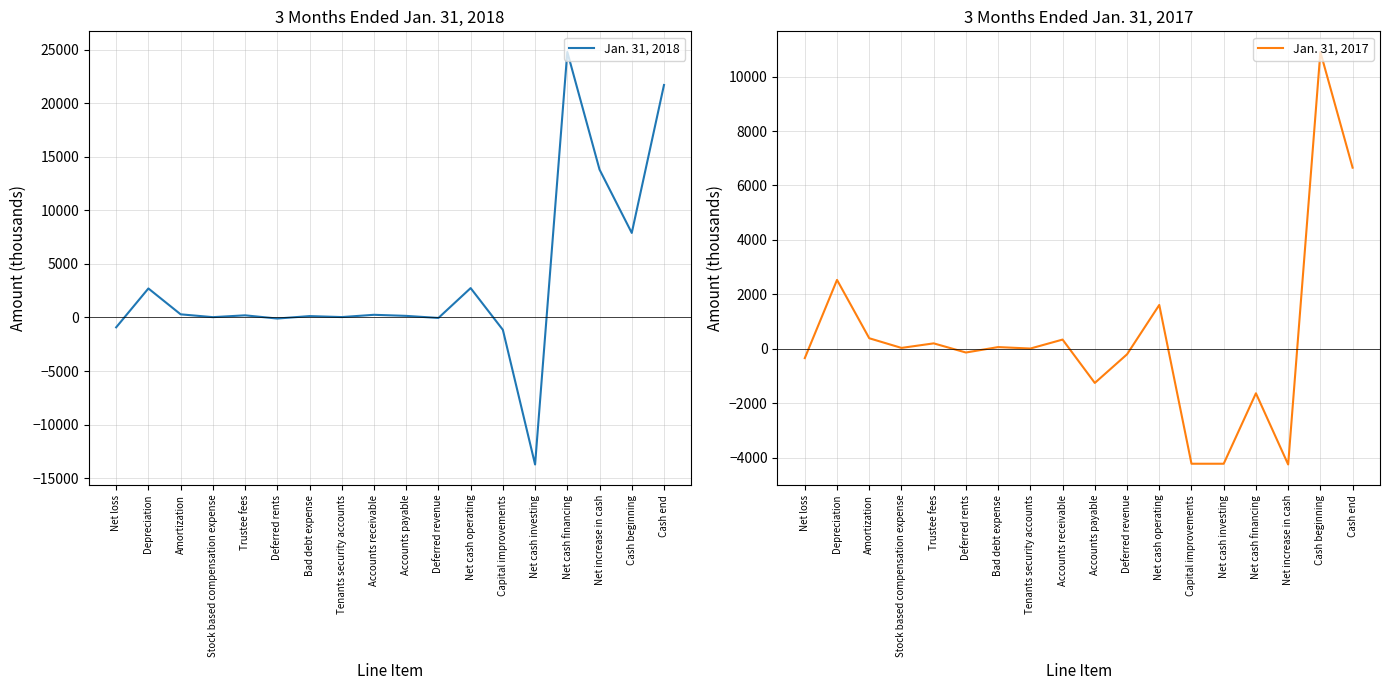

Which series ends up on top after the final intersection of Jan. 31, 2018 and Jan. 31, 2017?

Jan. 31, 2018